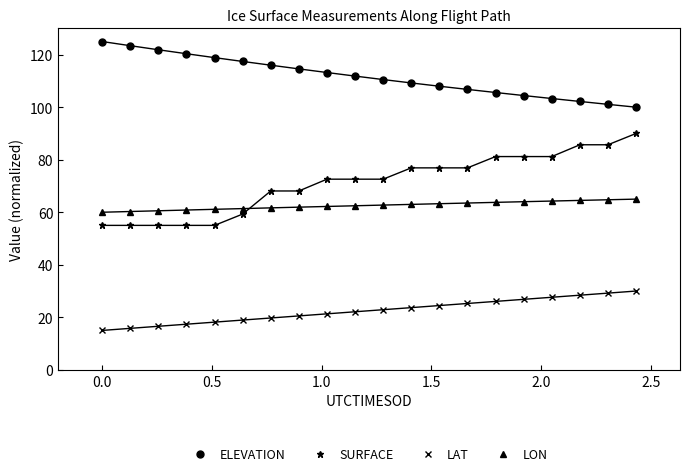

What is the difference between the maximum and minimum values in the LON series?

5.0